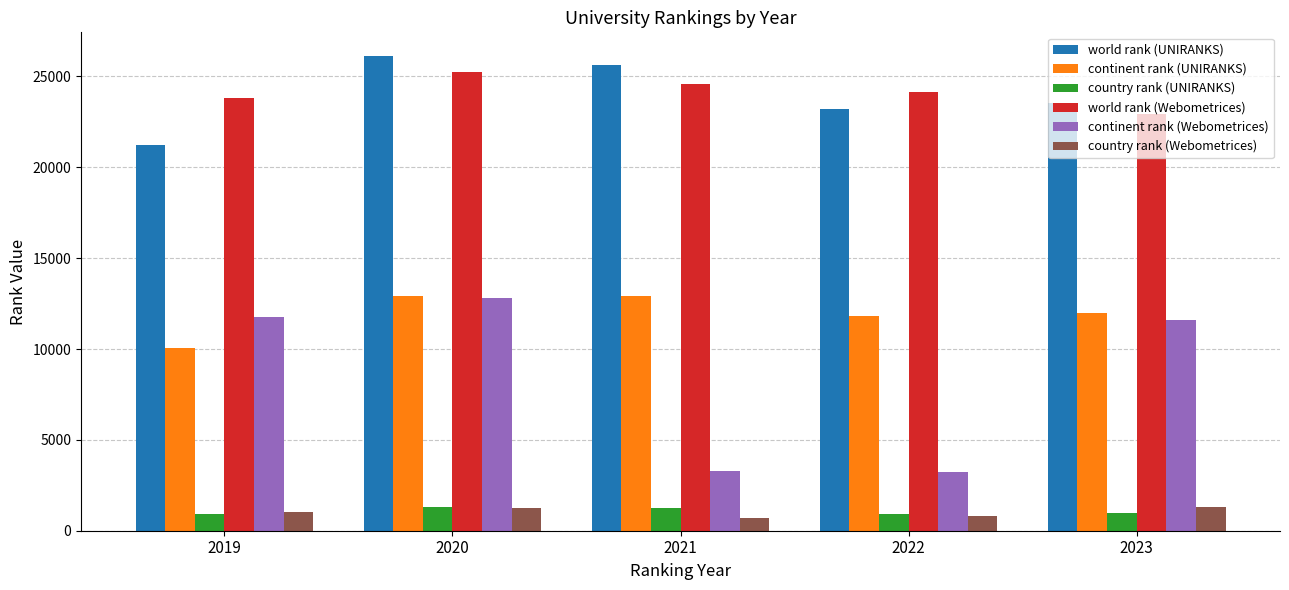

What is the value of the world rank (Webometrices) bar at the 3rd from the left?

24569